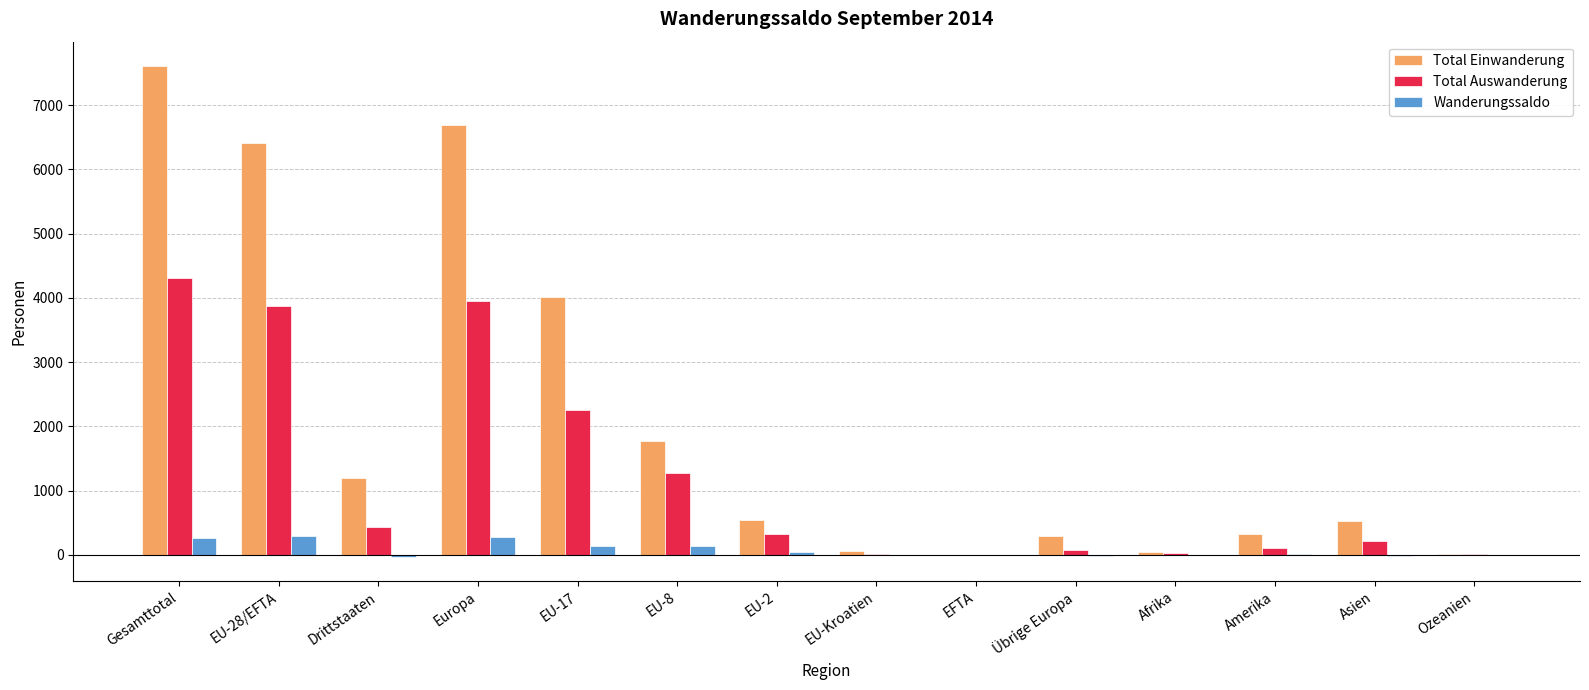

Which category has the highest value across all series?

Gesamttotal